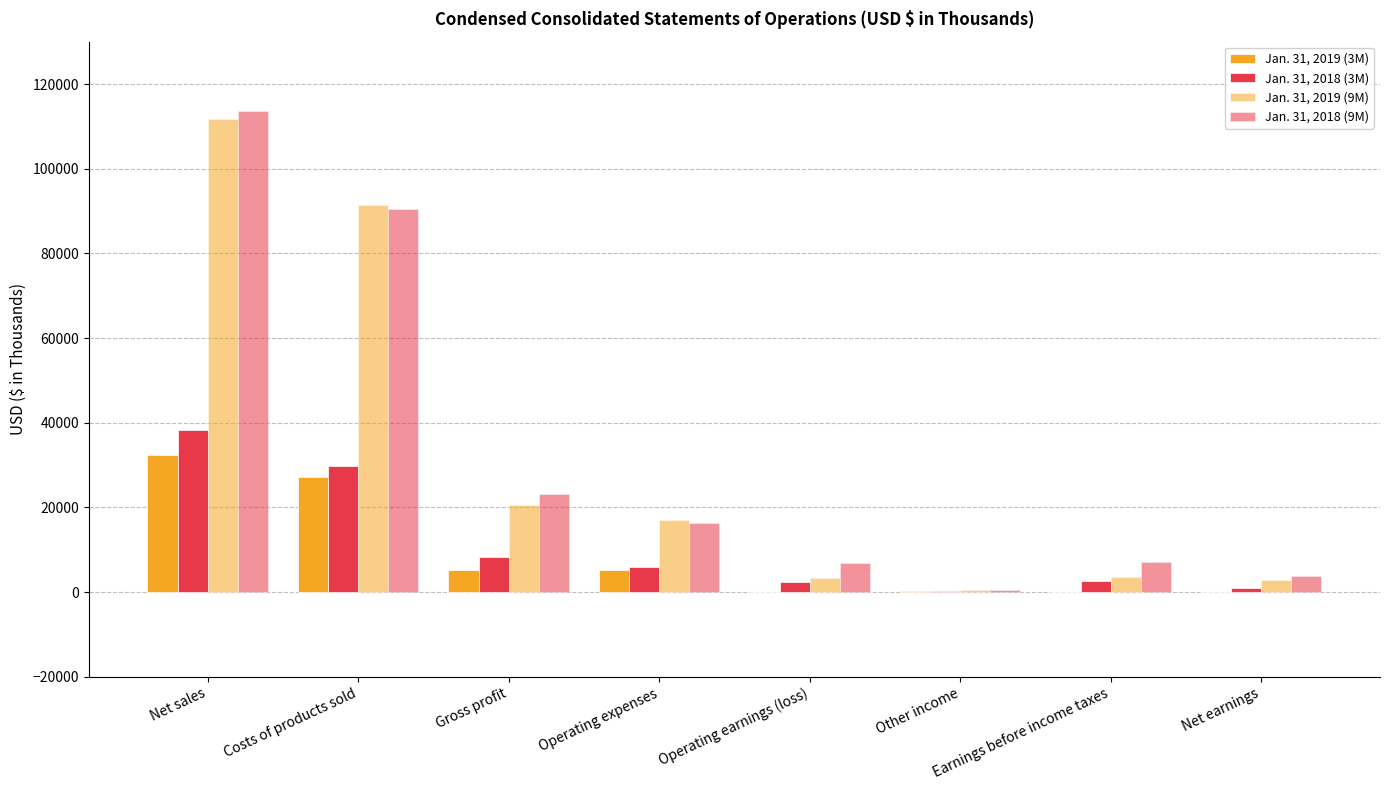

How many categories are shown in the chart?

8